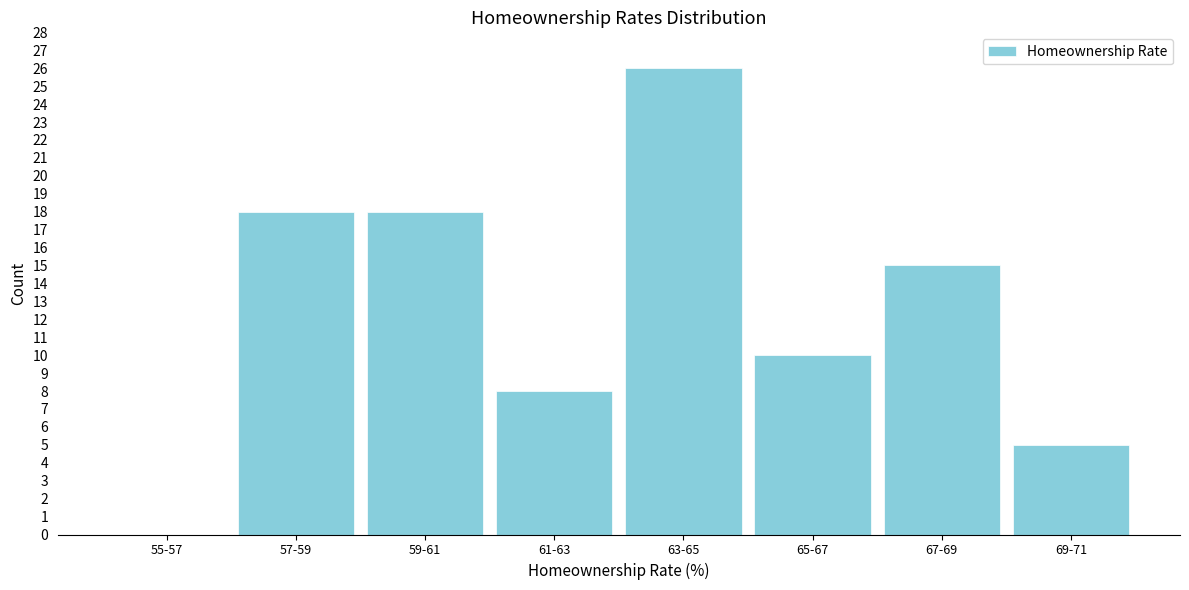

Reading right to left, list all the values displayed in this chart.

69-71=5	67-69=15	65-67=10	63-65=26	61-63=8	59-61=18	57-59=18	55-57=0